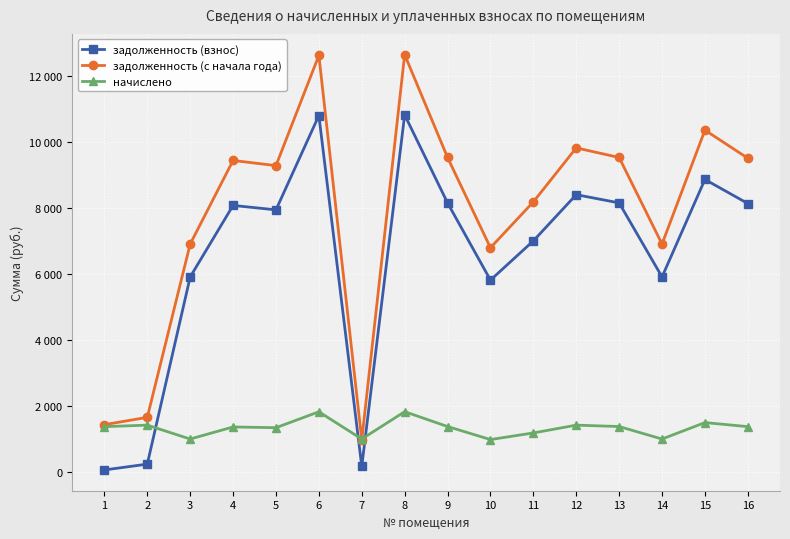

What is the sum of the задолженность (с начала года) values at 12 and 11?

18019.3